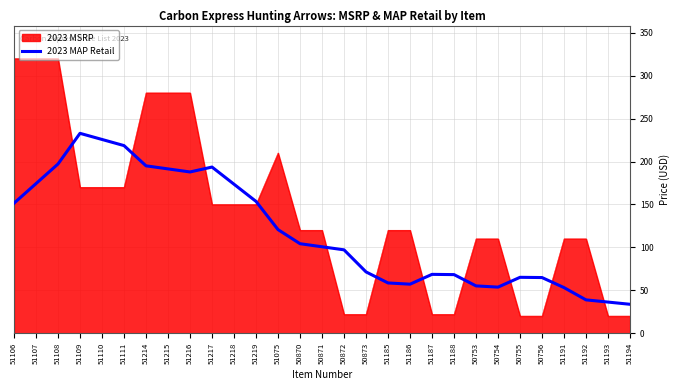

The value of 2023 MAP Retail at 51110 is 225.7. True or false?

True